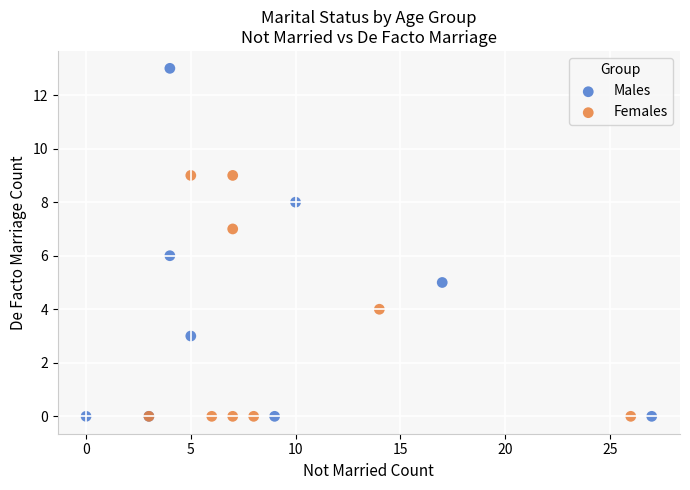

Which series has the widest spread of Y values?

Males